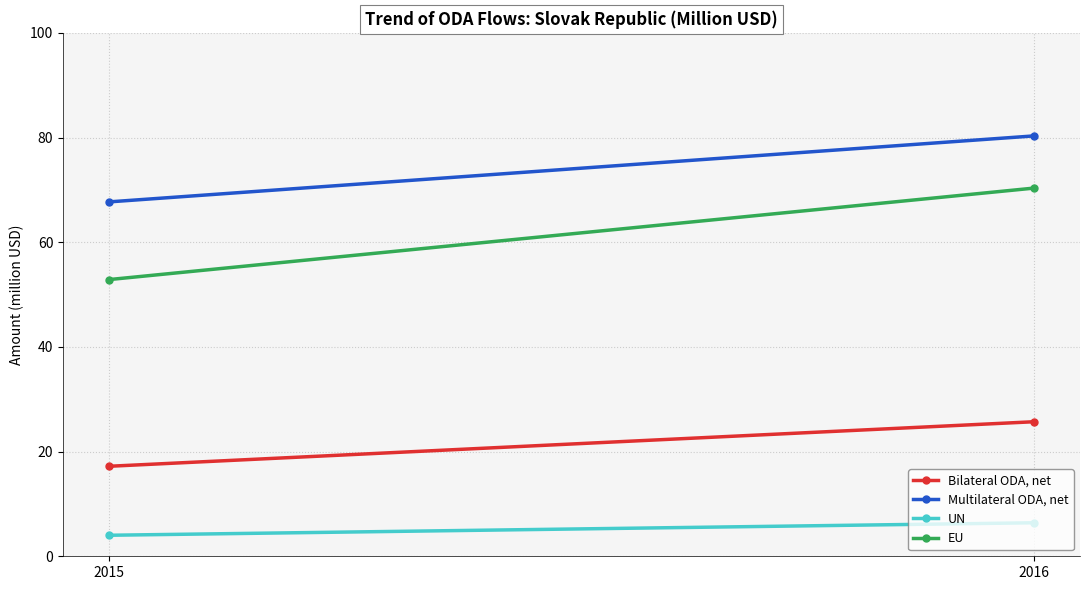

Is it true that Bilateral ODA, net equals 25.7 at 2016?

True